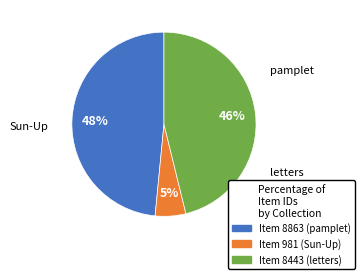

Is there any slice that represents more than half of the pie?

No